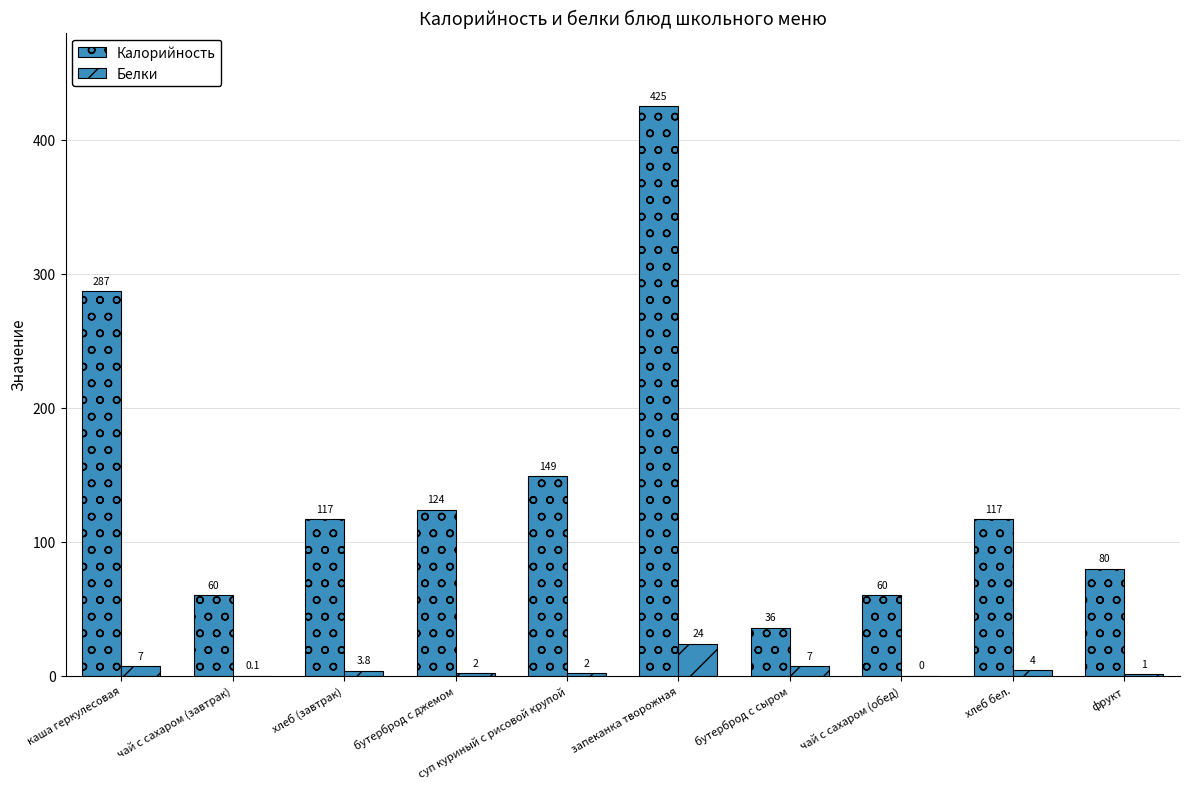

What is the difference between the maximum and minimum values in the Калорийность series?

389.0